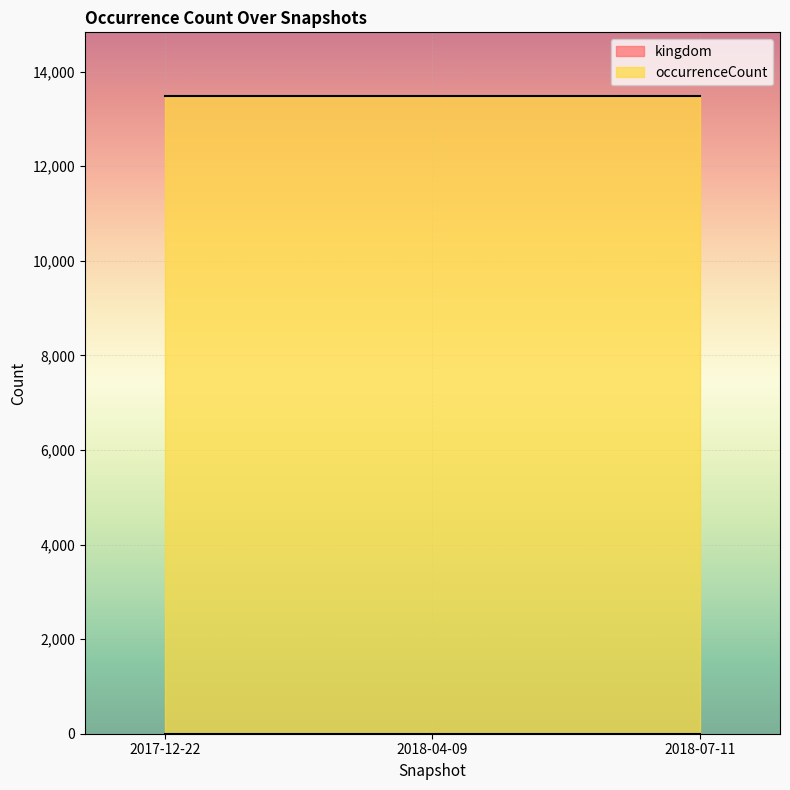

Reading left to right, list all the values displayed in this chart.

kingdom: 1	1	1
occurrenceCount: 13481	13481	13481